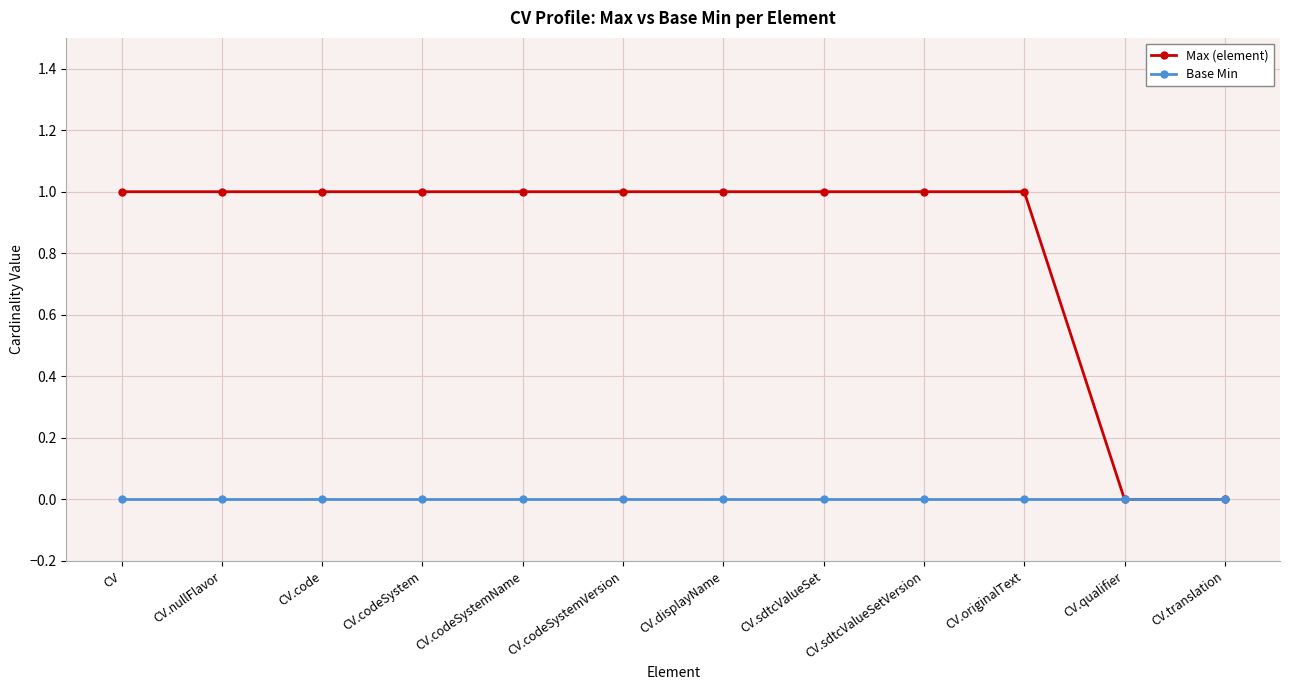

Which series changed the most between CV.sdtcValueSet and CV.translation?

Max (element)